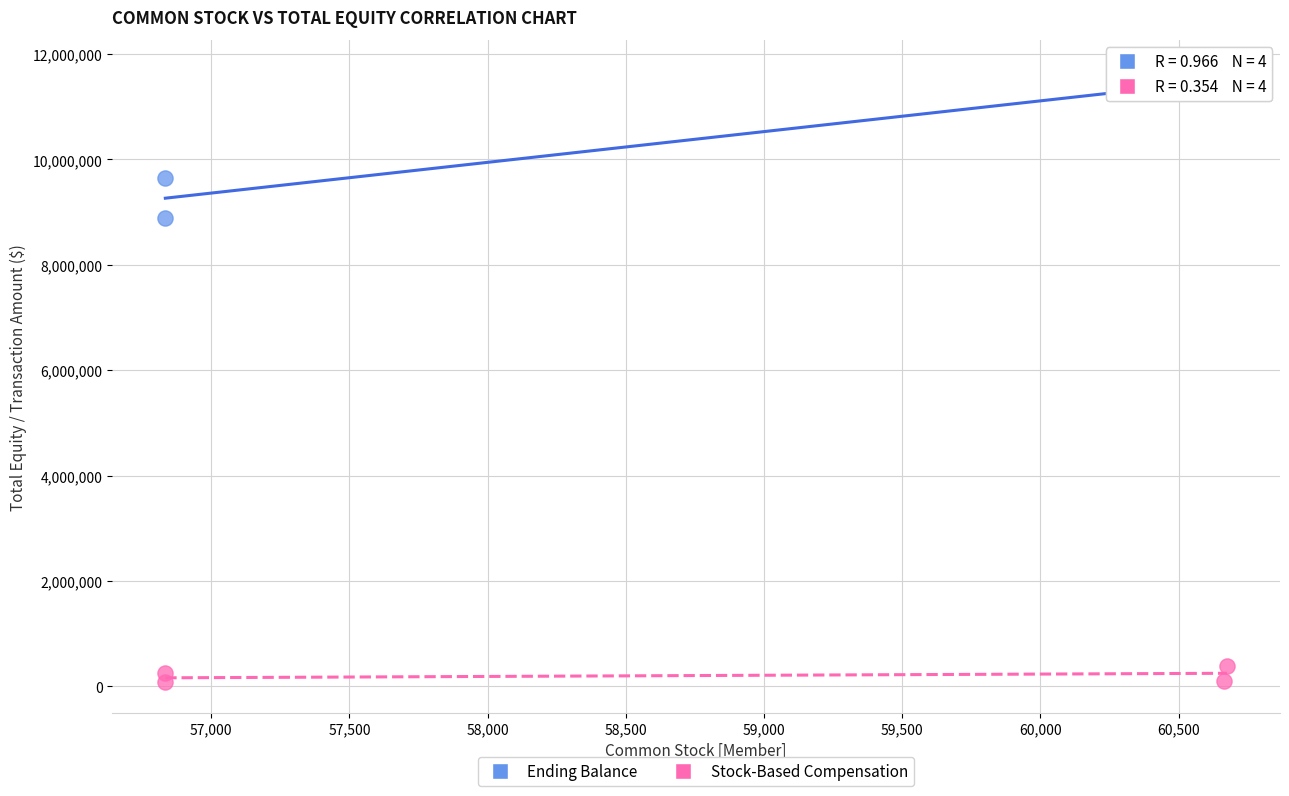

Across all data points, what is the range of Y values (max minus min)?

11615933